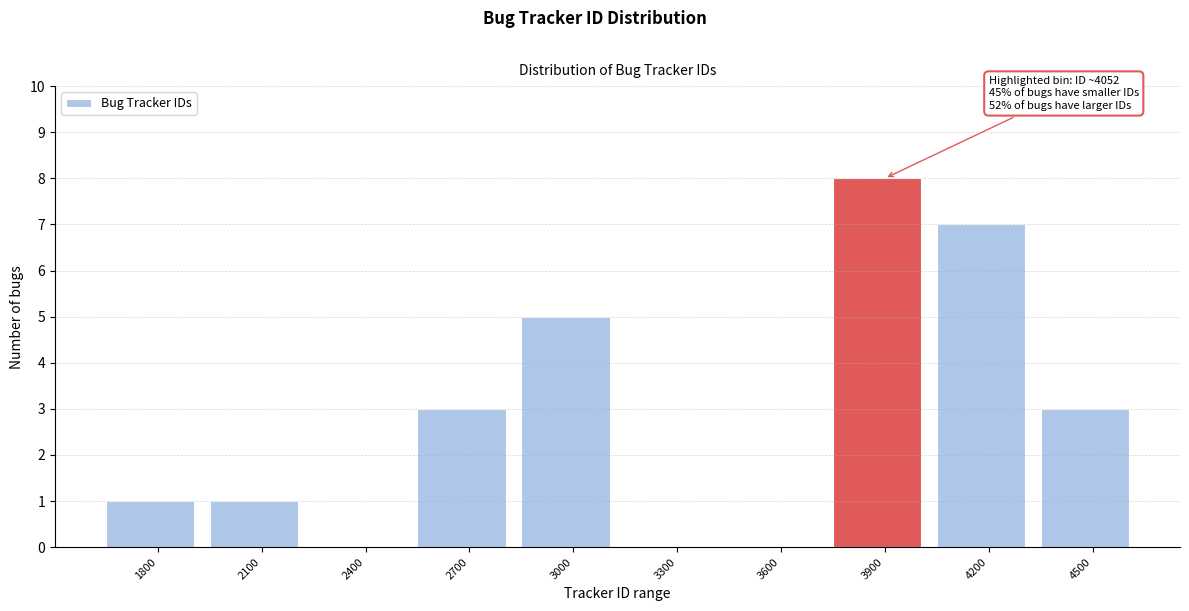

Reading left to right, transcribe all the data shown in this chart.

1800=1	2100=1	2400=0	2700=3	3000=5	3300=0	3600=0	3900=8	4200=7	4500=3